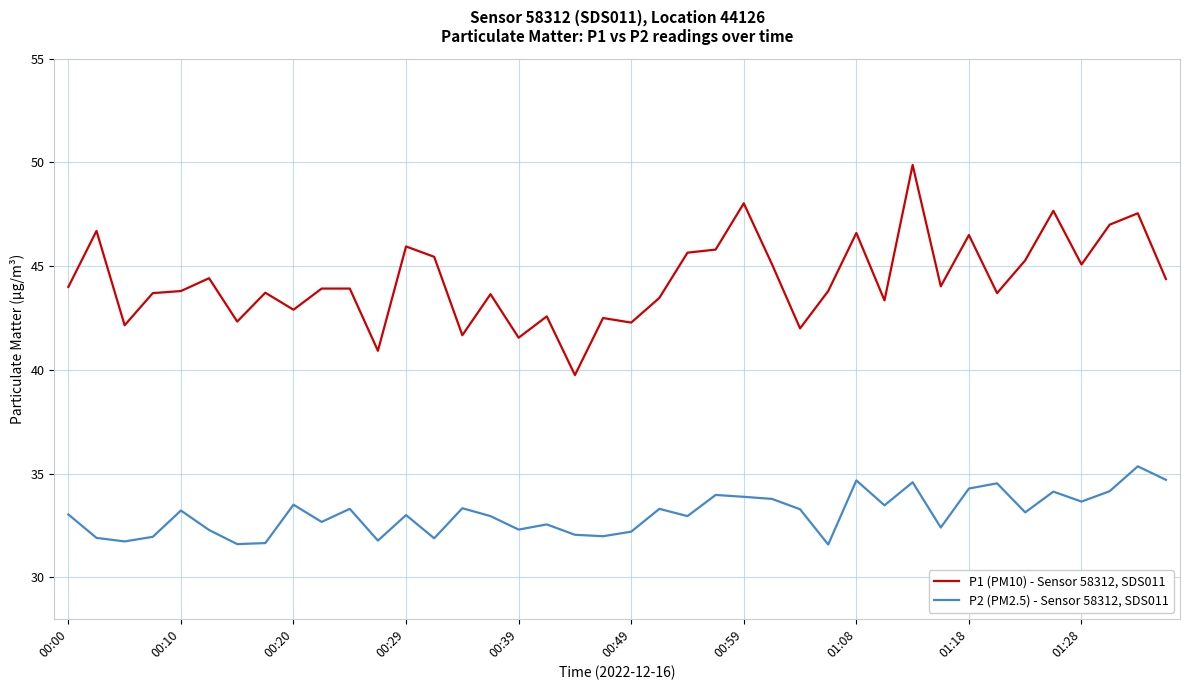

True or false: P1 (PM10) - Sensor 58312, SDS011 has more than 2 interior local peaks.

True